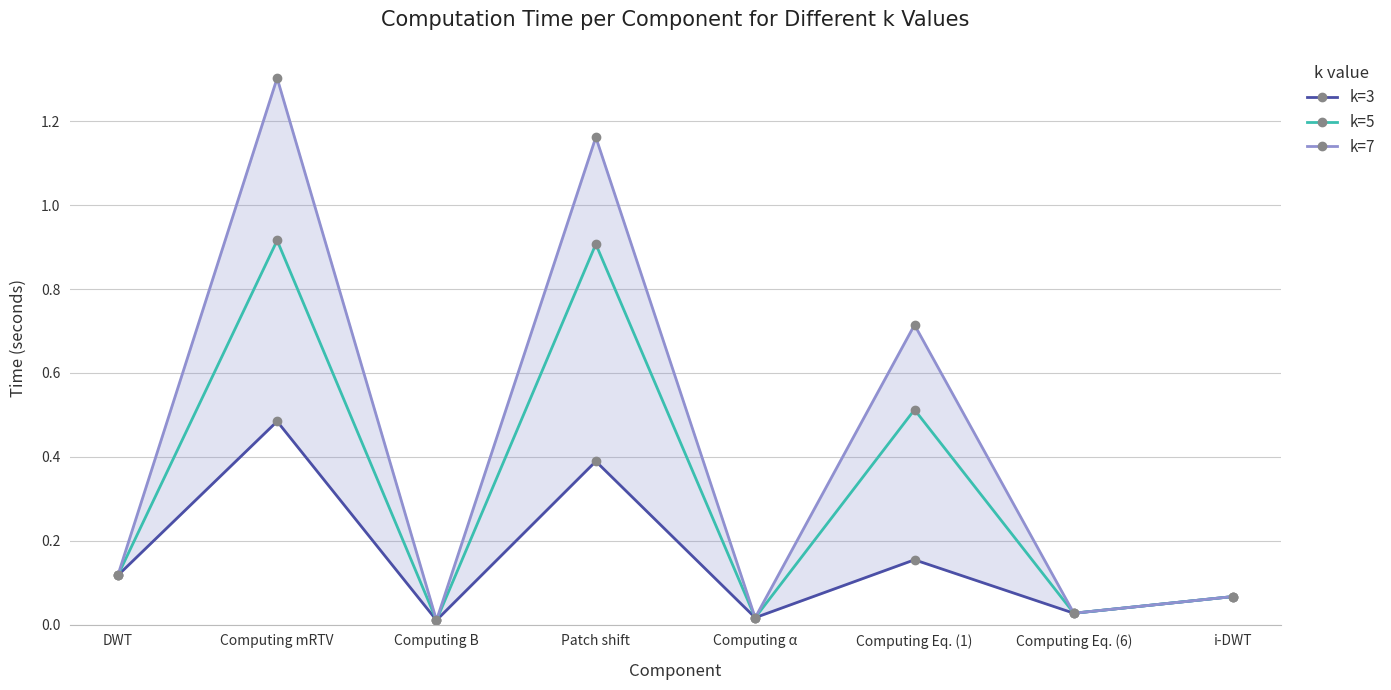

True or false: k=3 and k=5 cross at least once.

False